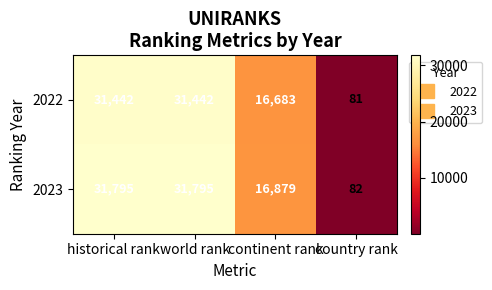

What is the total value across all series at country rank?

163